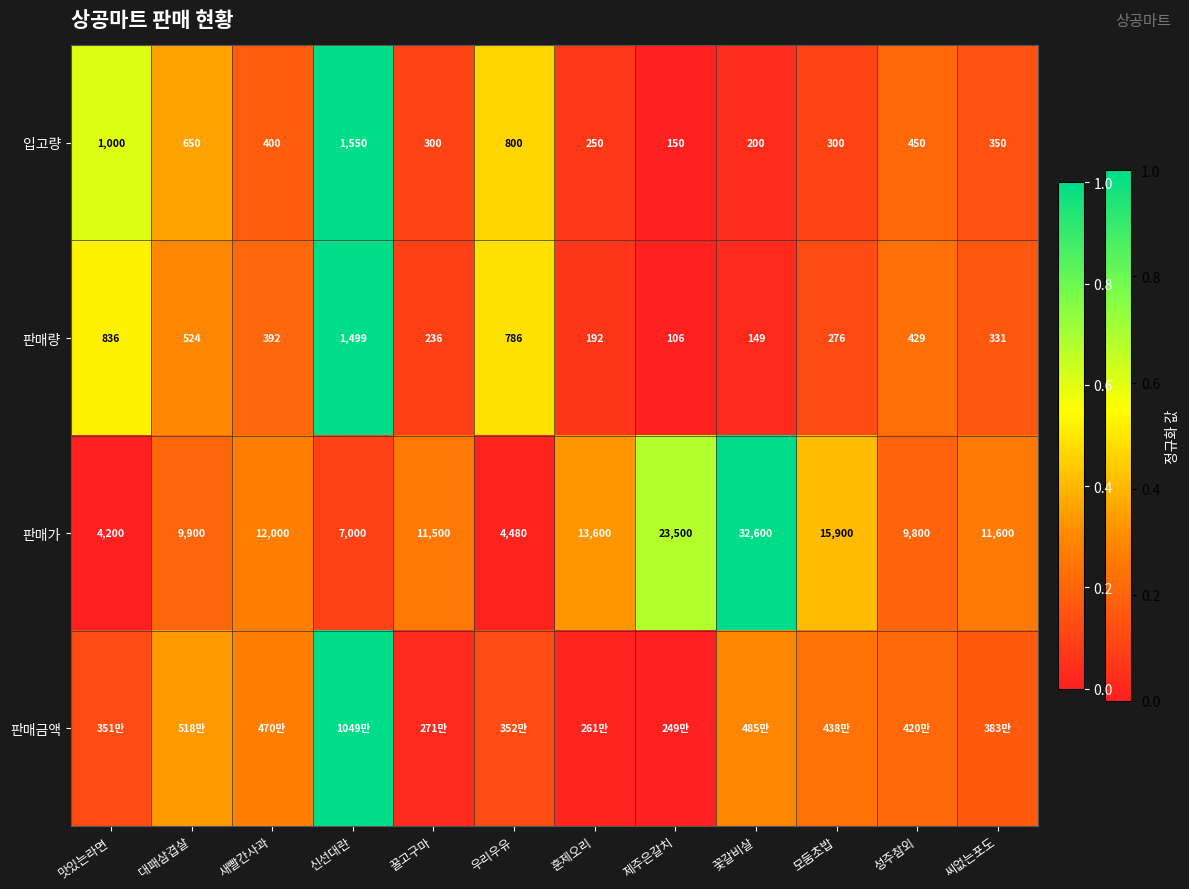

At which category is the sum across all series the highest?

신선대란